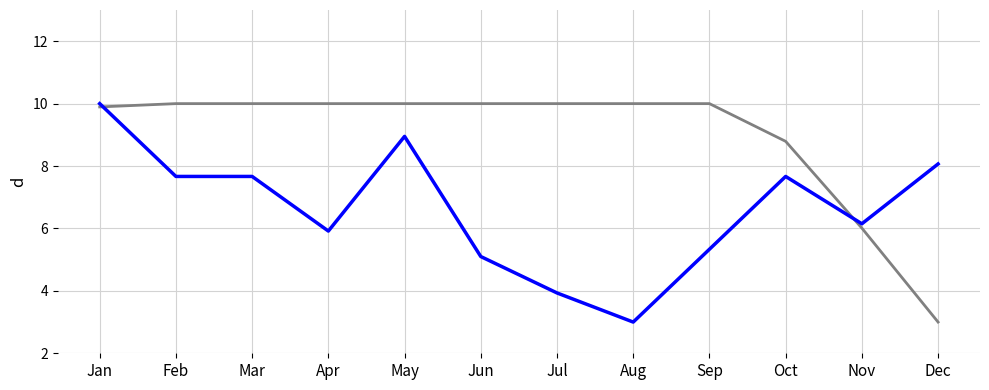

What is the difference between the highest and lowest values at Apr?

4.1